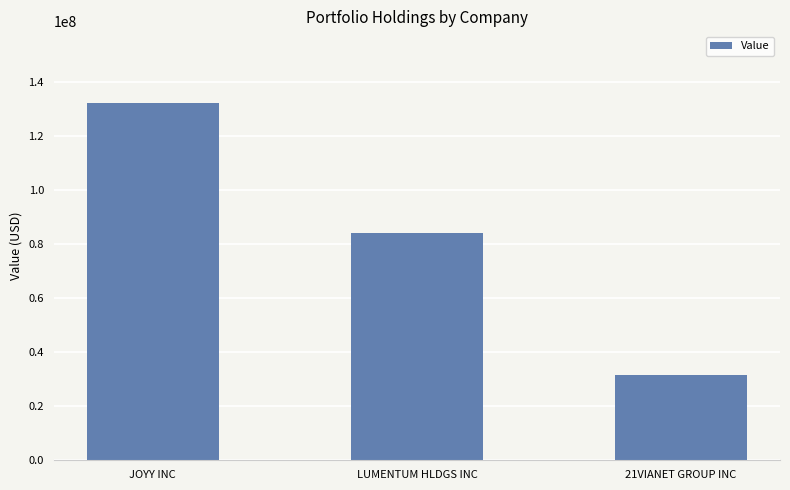

What is the sum of the values at LUMENTUM HLDGS INC and 21VIANET GROUP INC?

115588000